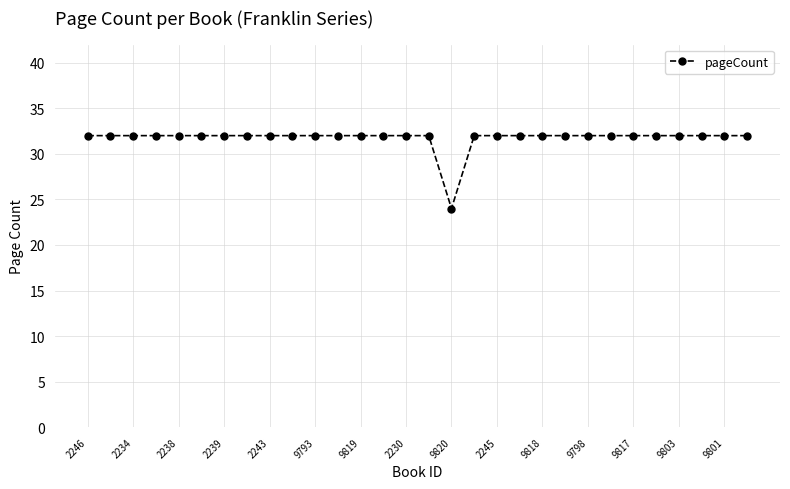

What is the greatest value displayed?

32